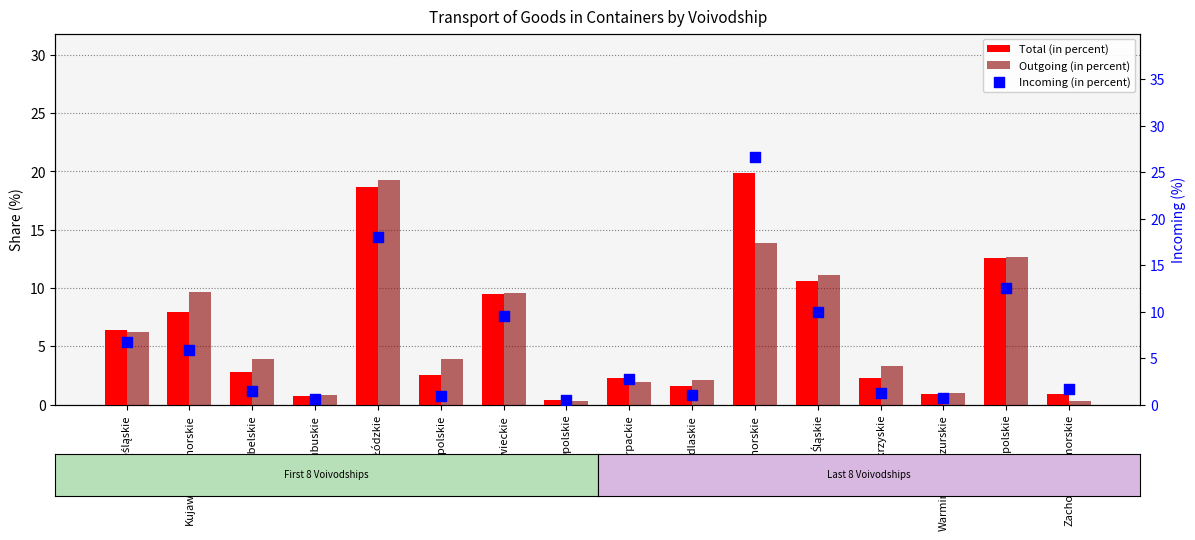

Which series has the largest Y range (max minus min)?

Incoming (in percent)